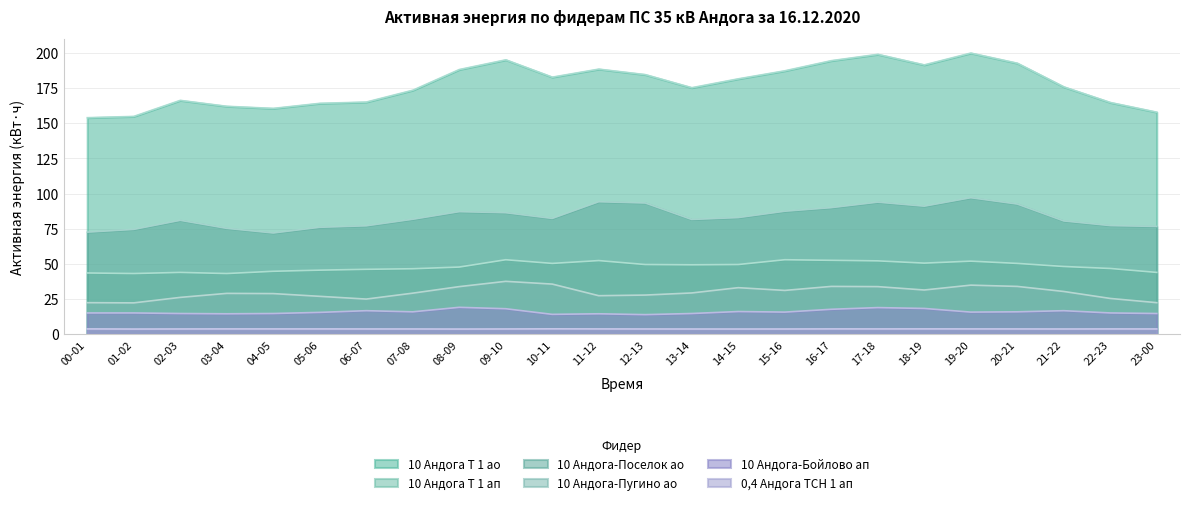

Reading left to right, extract all data points from this chart.

10 Андога Т 1 ао: 00-01=153.9	01-02=154.8	02-03=166.2	03-04=162.0	04-05=160.5	05-06=164.1	06-07=165.0	07-08=173.4	08-09=188.1	09-10=195.0	10-11=182.7	11-12=188.4	12-13=184.5	13-14=175.2	14-15=181.5	15-16=187.2	16-17=194.4	17-18=198.9	18-19=191.4	19-20=199.8	20-21=192.6	21-22=175.8	22-23=164.7	23-00=157.8
10 Андога Т 1 ап: 00-01=43.6	01-02=43.2	02-03=44.0	03-04=43.2	04-05=44.8	05-06=45.6	06-07=46.2	07-08=46.6	08-09=47.8	09-10=53.0	10-11=50.4	11-12=52.4	12-13=49.6	13-14=49.4	14-15=49.6	15-16=53.0	16-17=52.6	17-18=52.2	18-19=50.6	19-20=52.0	20-21=50.4	21-22=48.2	22-23=46.8	23-00=44.0
10 Андога-Поселок ао: 00-01=72.6	01-02=74.5	02-03=81.0	03-04=75.3	04-05=72.0	05-06=76.0	06-07=77.1	07-08=81.8	08-09=87.2	09-10=86.4	10-11=82.3	11-12=94.2	12-13=93.3	13-14=81.6	14-15=83.0	15-16=87.5	16-17=90.0	17-18=93.9	18-19=91.0	19-20=97.0	20-21=92.5	21-22=80.5	22-23=77.2	23-00=76.7
10 Андога-Пугино ао: 00-01=22.5	01-02=22.4	02-03=26.2	03-04=29.1	04-05=28.9	05-06=27.0	06-07=25.1	07-08=29.2	08-09=33.9	09-10=37.6	10-11=35.7	11-12=27.4	12-13=27.9	13-14=29.4	14-15=33.1	15-16=31.2	16-17=34.0	17-18=33.9	18-19=31.5	19-20=35.0	20-21=34.0	21-22=30.4	22-23=25.5	23-00=22.5
10 Андога-Бойлово ап: 00-01=15.2	01-02=15.2	02-03=14.8	03-04=14.6	04-05=14.8	05-06=15.6	06-07=16.8	07-08=16.0	08-09=19.2	09-10=18.2	10-11=14.2	11-12=14.6	12-13=14.0	13-14=14.8	14-15=16.2	15-16=15.8	16-17=17.8	17-18=19.0	18-19=18.4	19-20=15.8	20-21=16.0	21-22=16.8	22-23=15.2	23-00=14.8
0,4 Андога ТСН 1 ап: 00-01=3.9	01-02=3.8	02-03=3.8	03-04=3.9	04-05=3.8	05-06=3.8	06-07=3.8	07-08=3.8	08-09=3.8	09-10=3.8	10-11=3.9	11-12=3.8	12-13=3.8	13-14=3.8	14-15=3.8	15-16=3.8	16-17=3.9	17-18=3.8	18-19=3.9	19-20=3.9	20-21=3.8	21-22=3.8	22-23=3.8	23-00=3.8